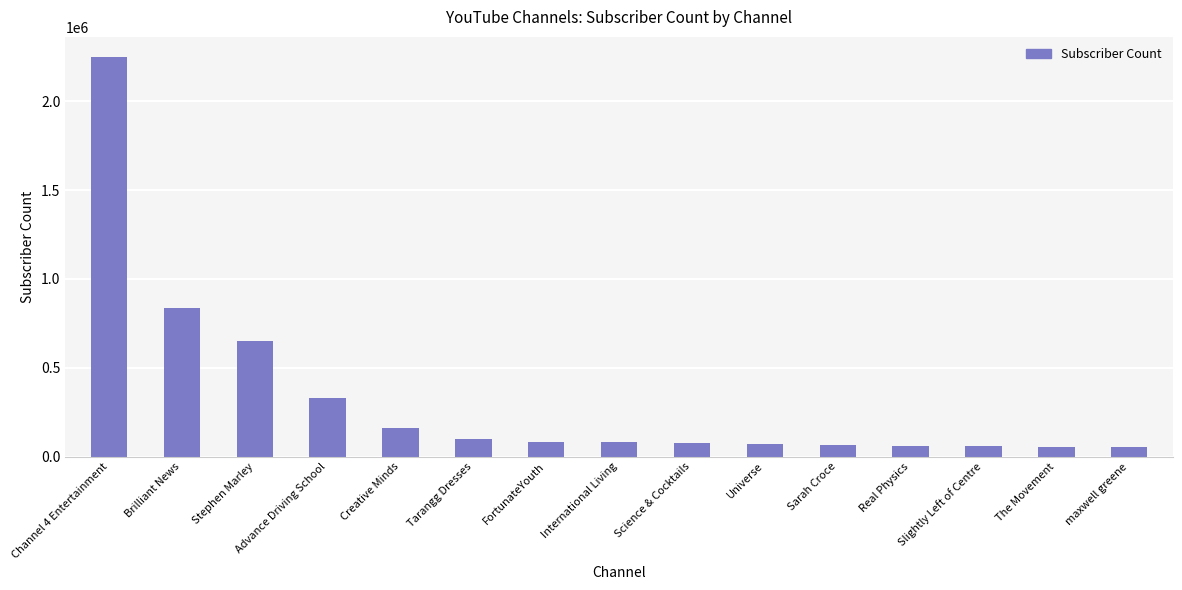

At which label is the value closest to 1151500?

Brilliant News